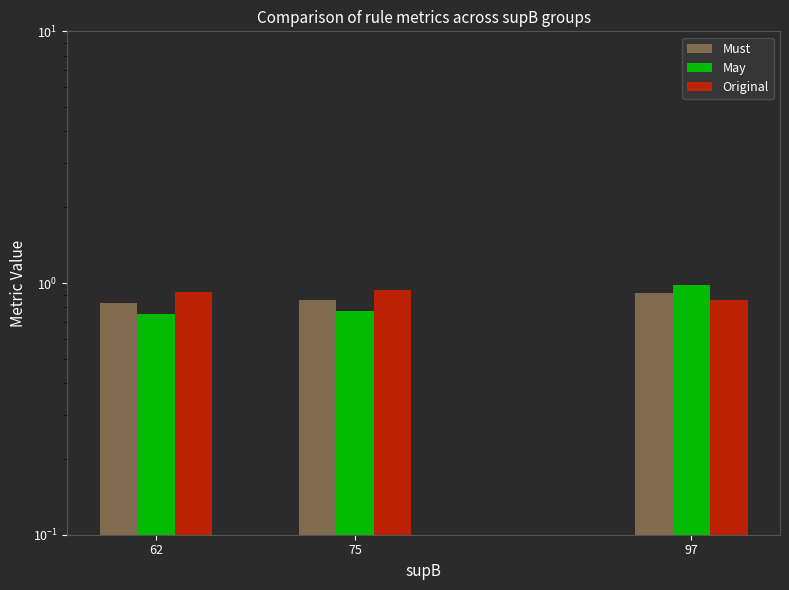

Reading right to left, extract all data points from this chart.

Must: 0.9	0.9	0.8
May: 1.0	0.8	0.8
Original: 0.9	0.9	0.9